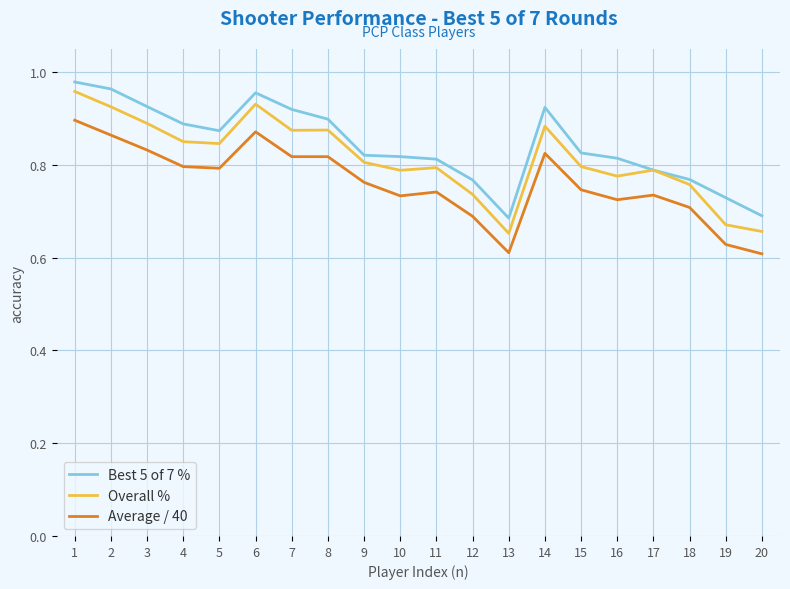

True or false: Average / 40 has more than 2 points higher than both neighbors.

True